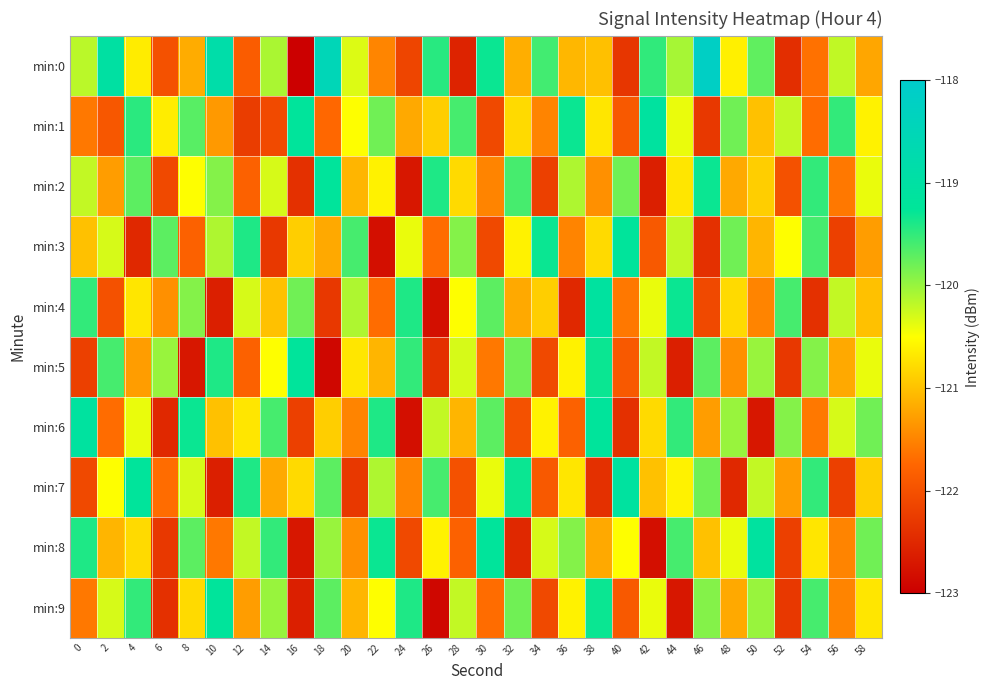

What is the minimum value shown in the chart?

-123.0